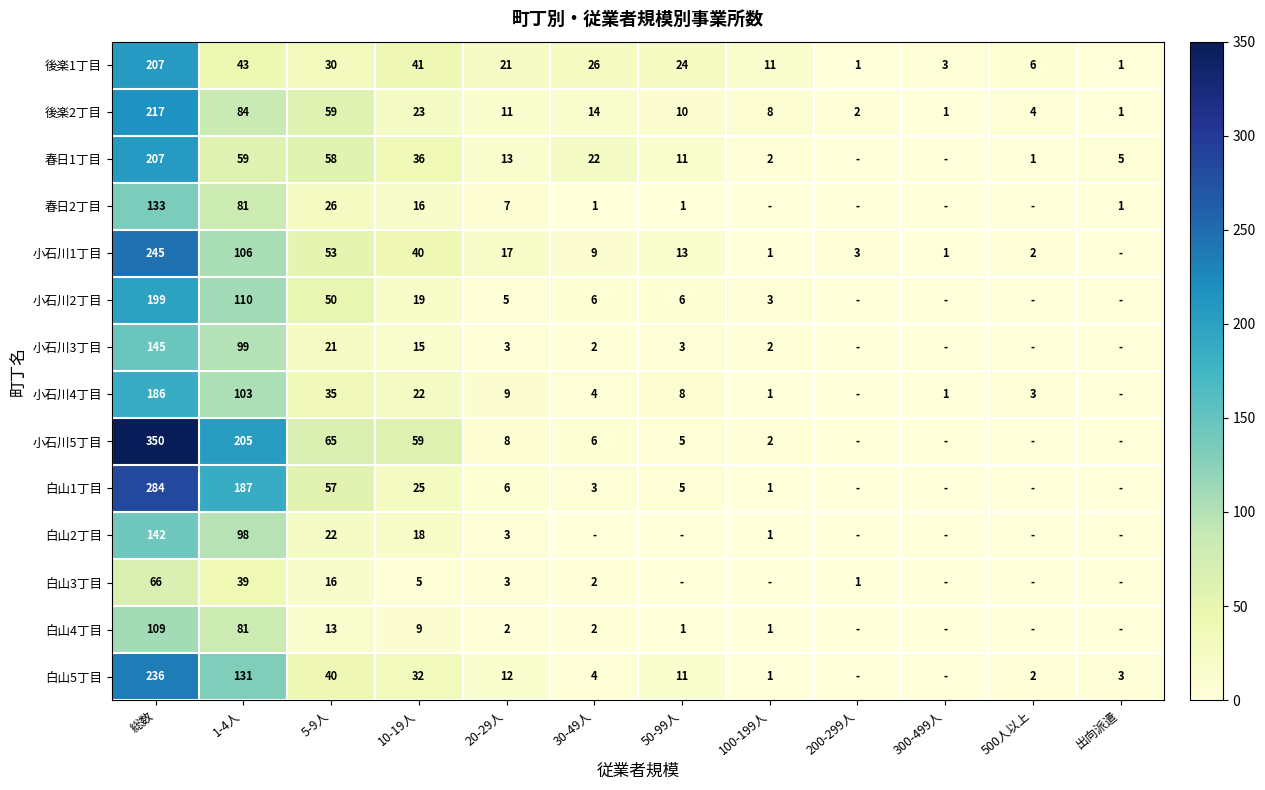

What is the difference between the 白山2丁目 values at 総数 and 100-199人?

141